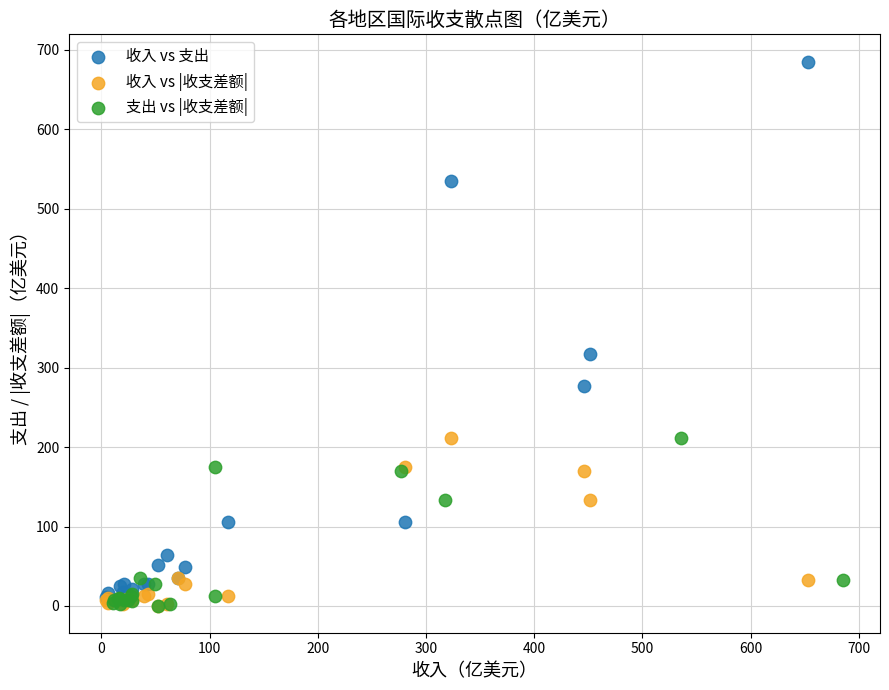

What are all the series names shown in the legend?

收入 vs 支出, 收入 vs |收支差额|, 支出 vs |收支差额|